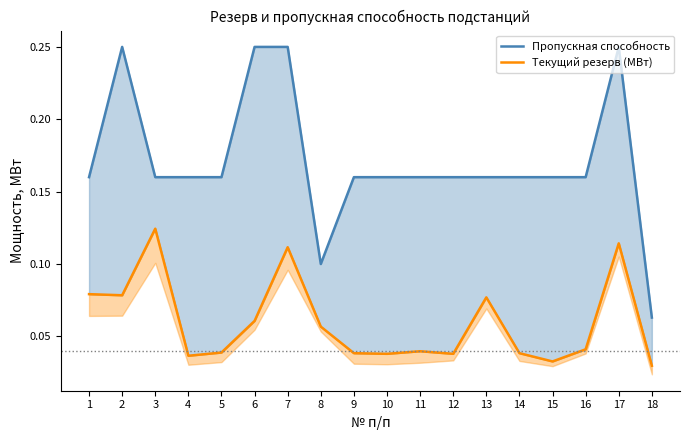

What is the value of the Пропускная способность point at the 7th from the left?

0.2